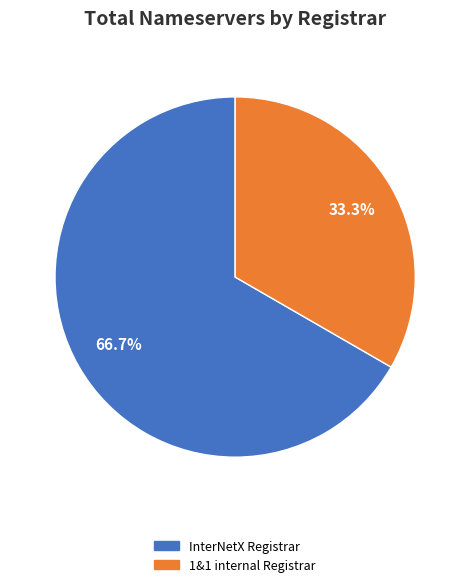

What is the largest slice in the pie chart?

InterNetX Registrar